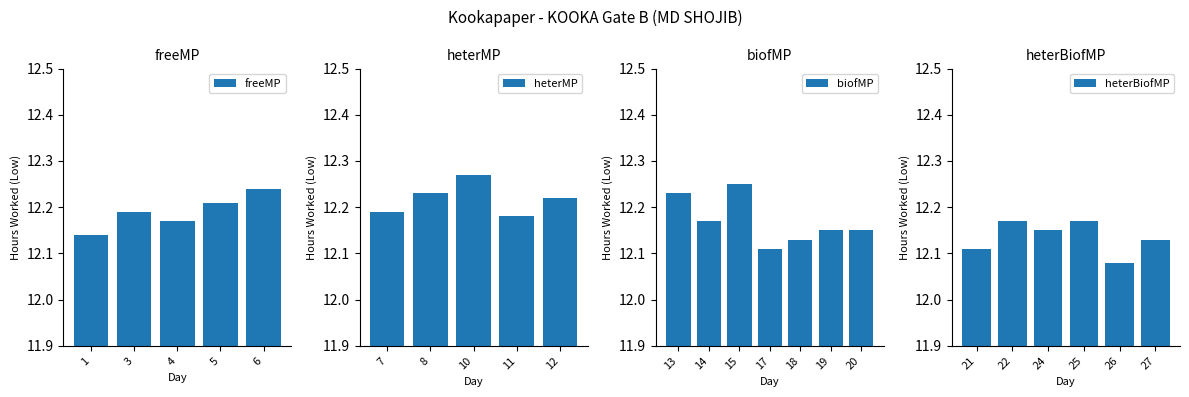

What is the greatest value displayed?

12.3